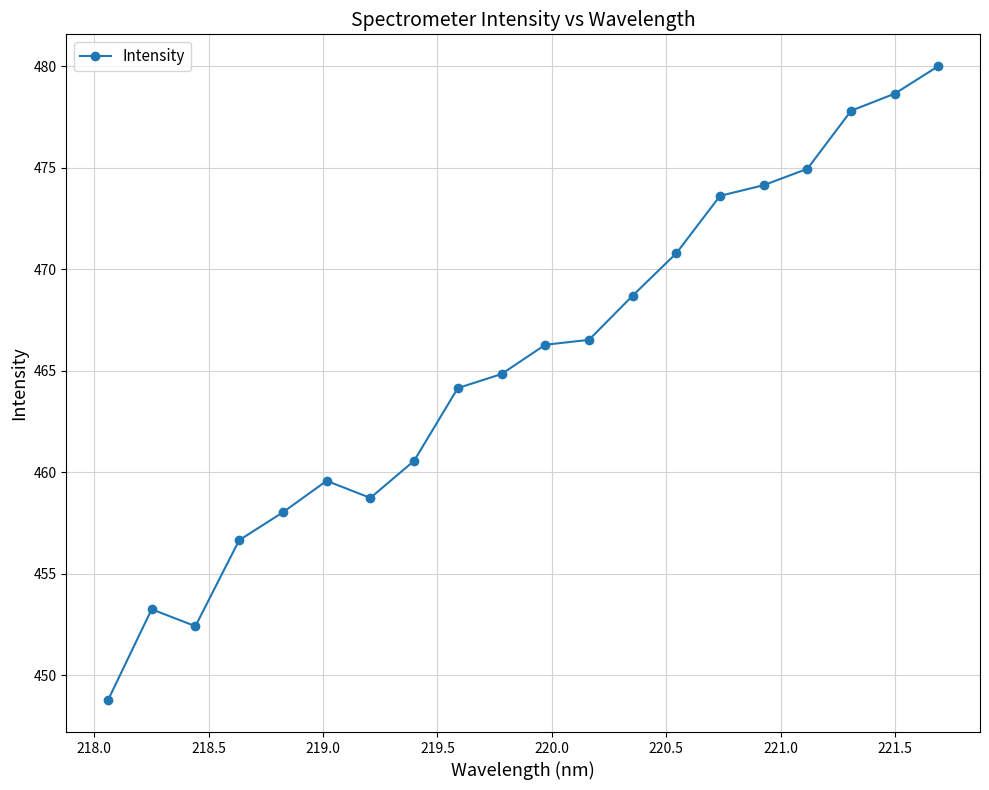

What is the value of the 16th point from the left?

474.1